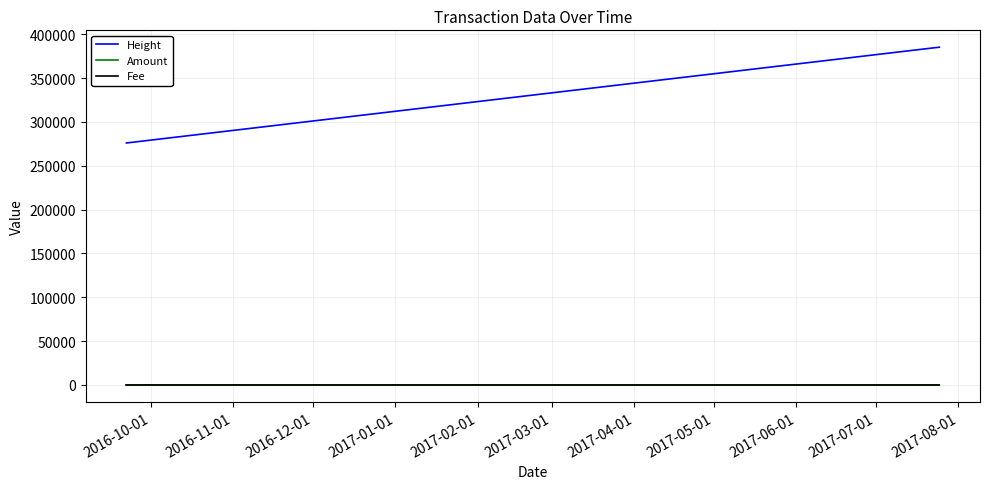

Which series has the largest total across all categories?

Height